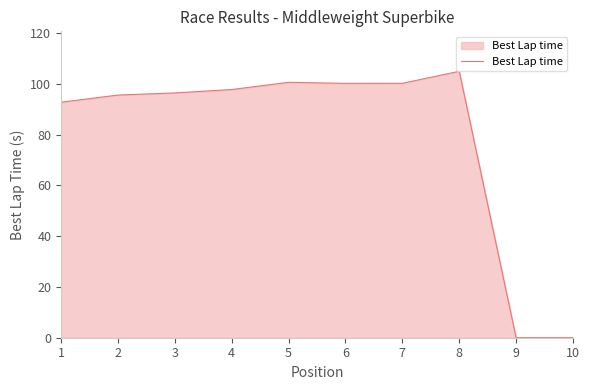

Rank the categories by value from lowest to highest.

9, 10, 1, 2, 3, 4, 6, 7, 5, 8